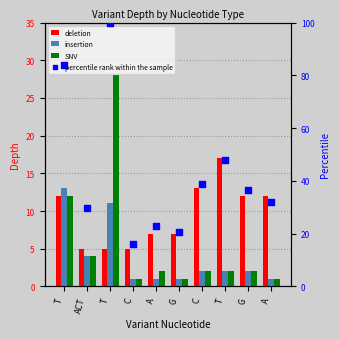

Which series has the widest spread of Y values?

percentile rank within the sample